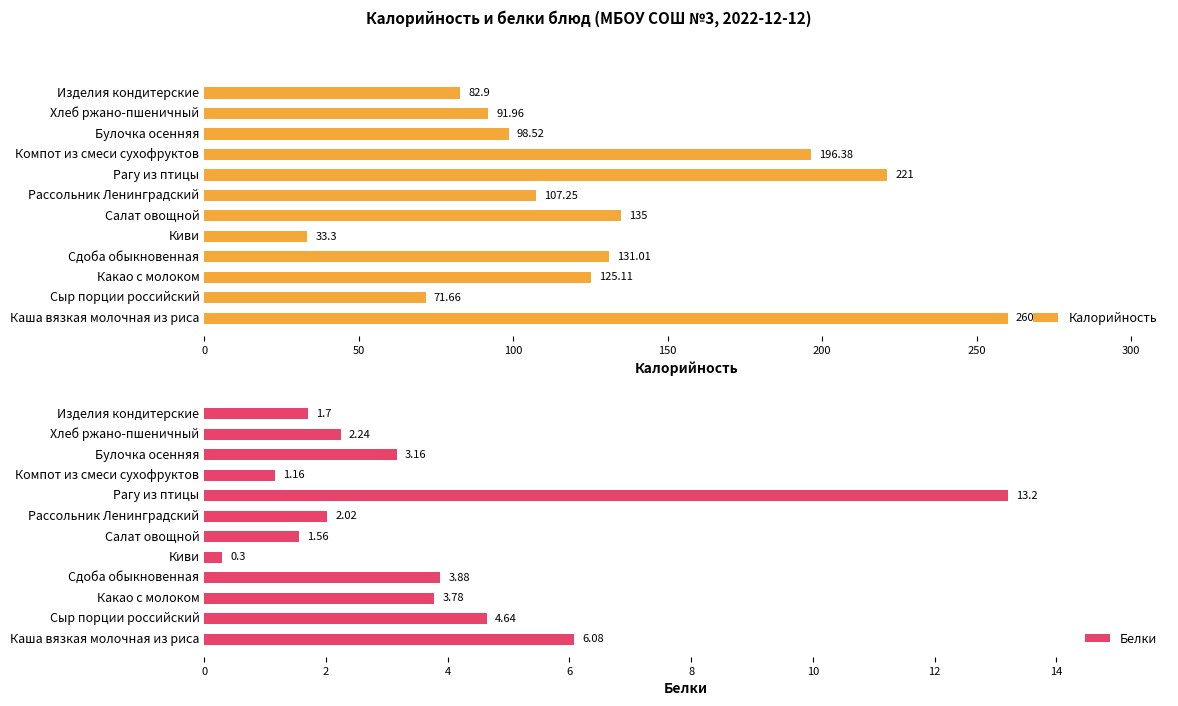

Where is Белки nearest to the value 6?

Каша вязкая молочная из риса